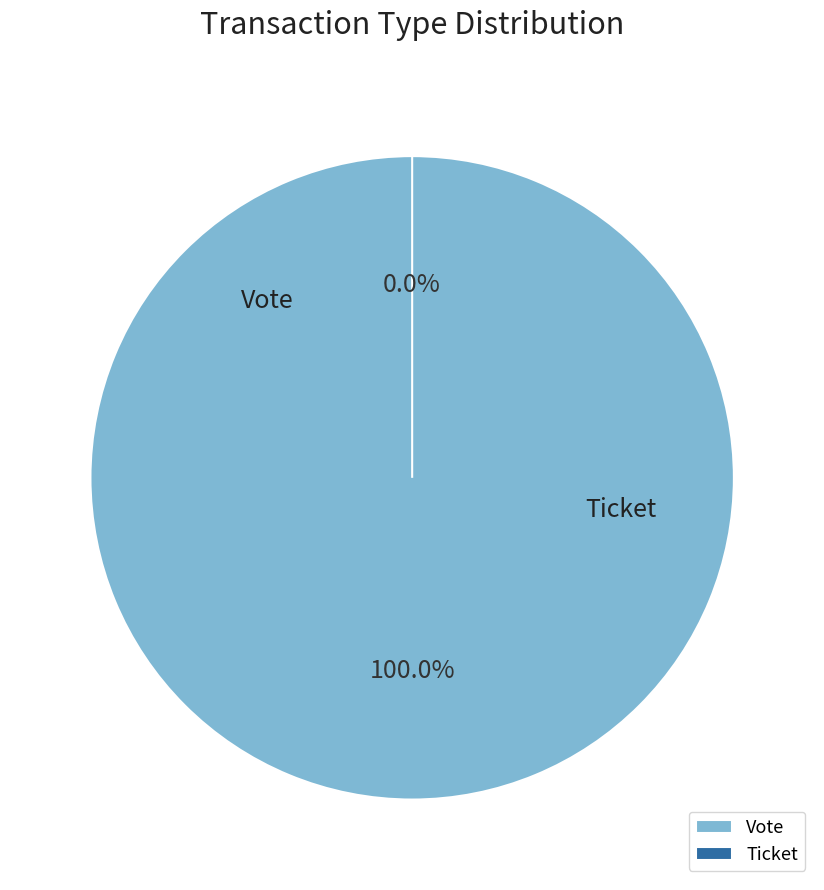

What is the total percentage of Vote and Ticket?

100.0%